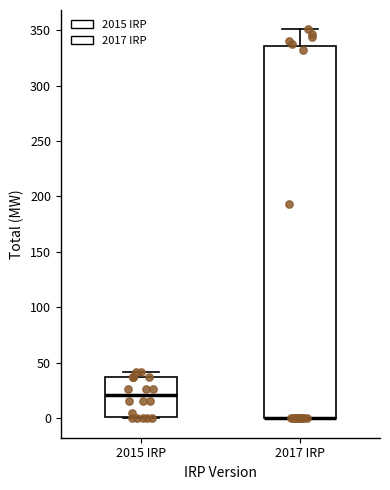

Reading left to right, transcribe this box plot: for each box, give where its median line is, the range the box spans, and where its two whiskers end, as read against the y-axis. The values are not printed on the chart, so give them approximately, as read against the axis.

2015 IRP: median 20, box 0 to 35, whiskers 0 to 40
2017 IRP: median 0 (drawn on the box's lower edge), box 0 to 335, whiskers 0 to 350